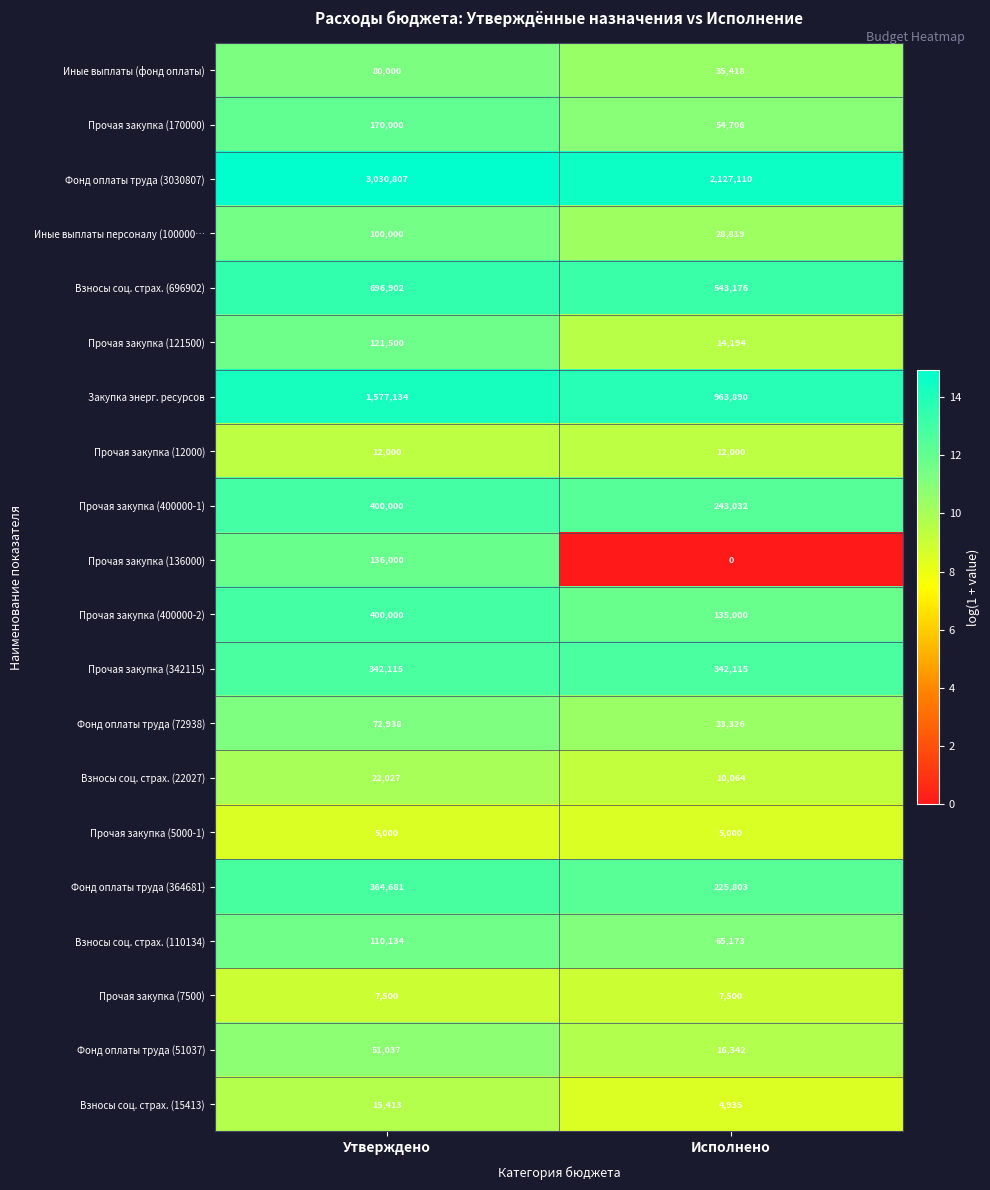

What is the difference between the highest and lowest values at Утверждено?

3025807